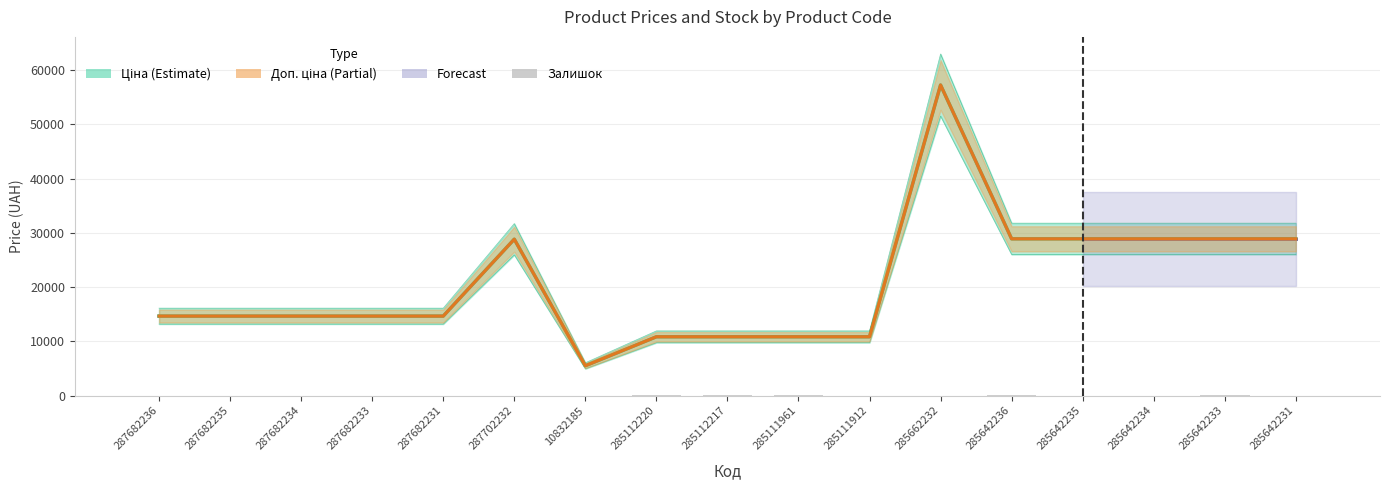

How many values in the Ціна series are below 14649?

5